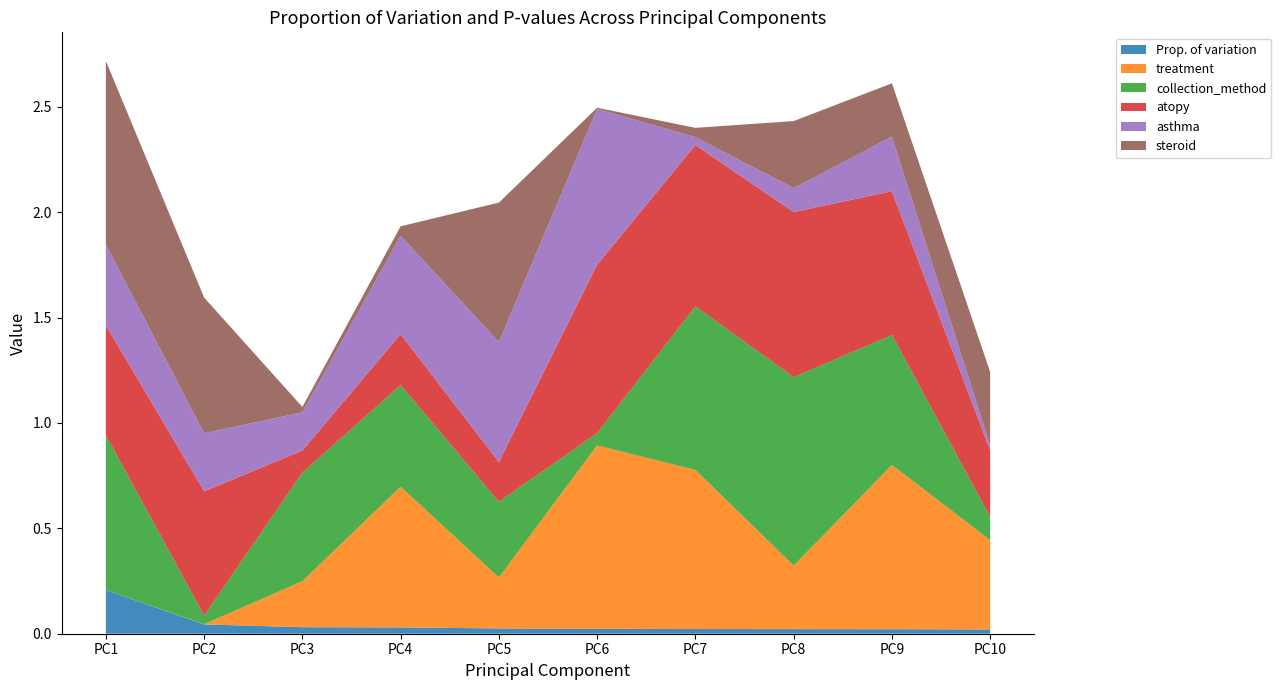

Reading left to right, extract all data points from this chart.

Prop. of variation: 0.2	0.0	0.0	0.0	0.0	0.0	0.0	0.0	0.0	0.0
treatment: 0.0	0.0	0.2	0.7	0.2	0.9	0.8	0.3	0.8	0.4
collection_method: 0.7	0.0	0.5	0.5	0.4	0.1	0.8	0.9	0.6	0.1
atopy: 0.5	0.6	0.1	0.2	0.2	0.8	0.8	0.8	0.7	0.3
asthma: 0.4	0.3	0.2	0.5	0.6	0.7	0.0	0.1	0.3	0.0
steroid: 0.9	0.6	0.0	0.0	0.7	0.0	0.0	0.3	0.3	0.3